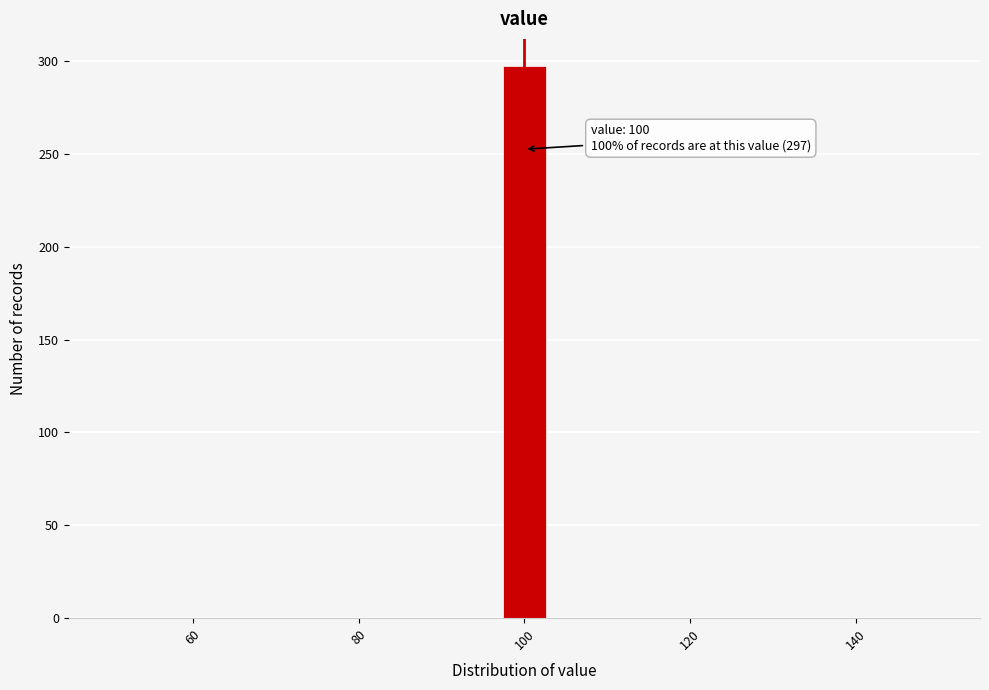

Read against the x-axis, roughly where is the centre of the tallest bar?

100